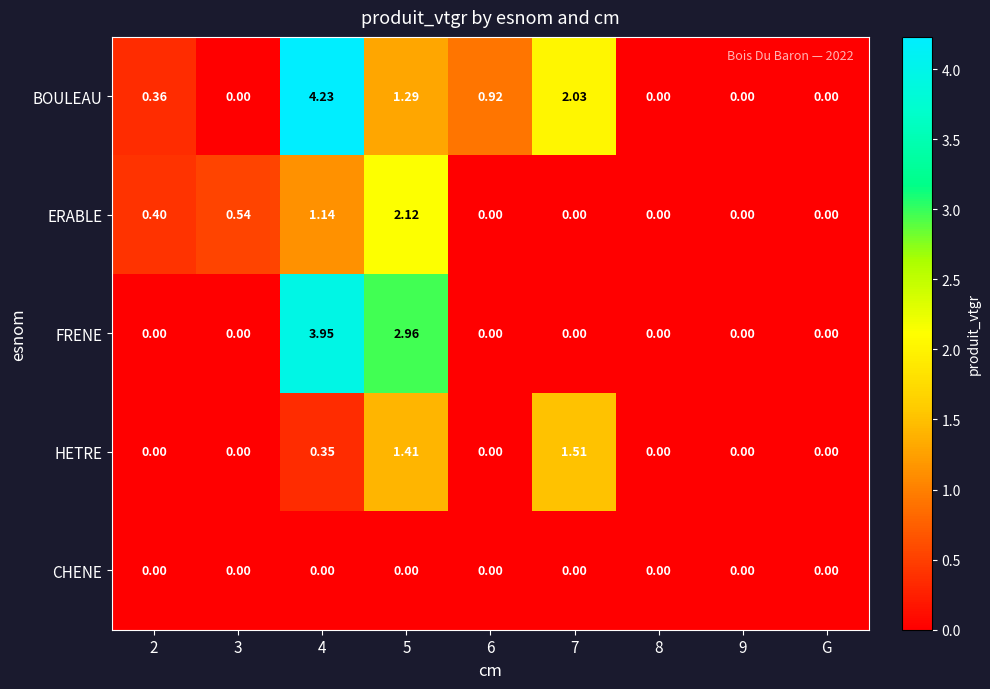

List the series in order of their peak value, lowest first.

CHENE, HETRE, ERABLE, FRENE, BOULEAU